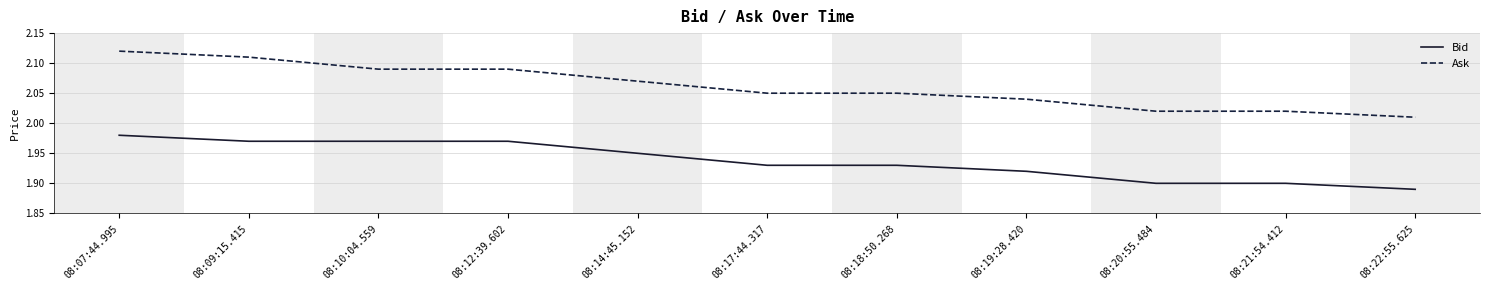

How many lines are shown in the chart?

2